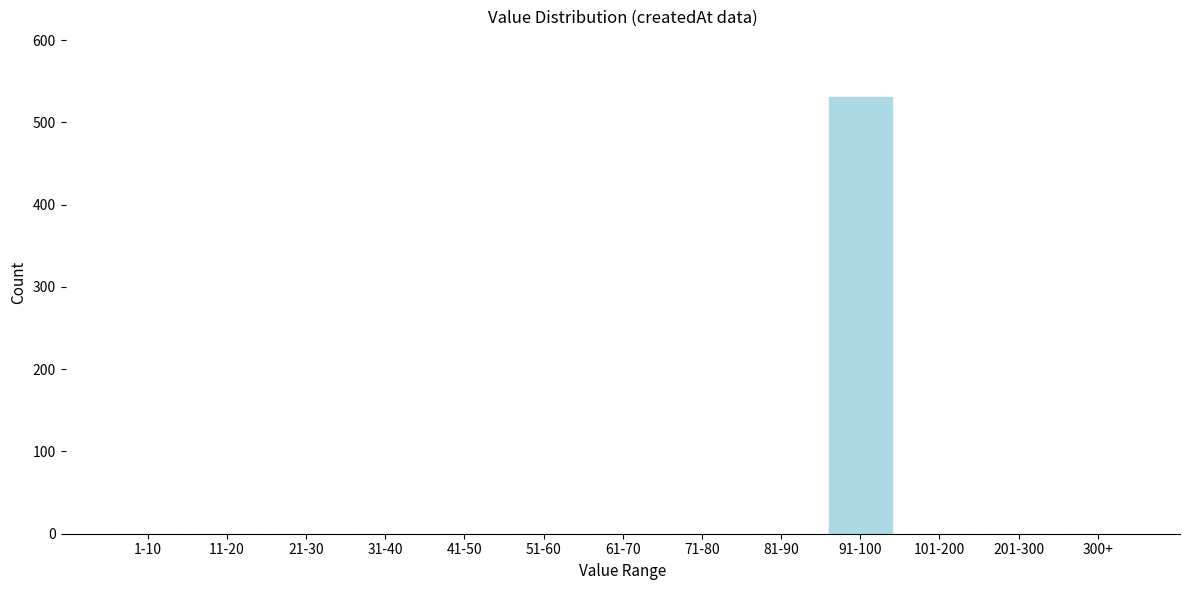

Reading left to right, extract all data points from this chart.

1-10=0	11-20=0	21-30=0	31-40=0	41-50=0	51-60=0	61-70=0	71-80=0	81-90=0	91-100=531	101-200=0	201-300=0	300+=0